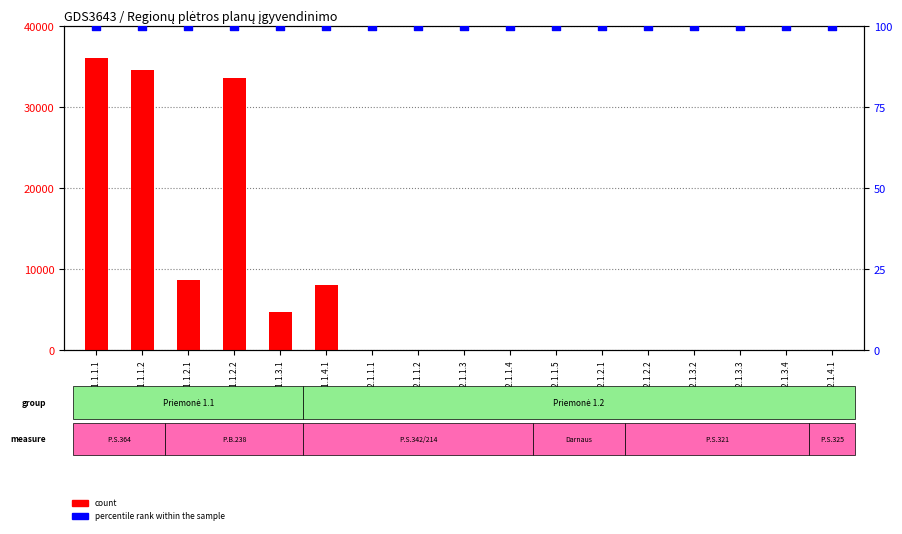

Which series contains the highest Y value?

count